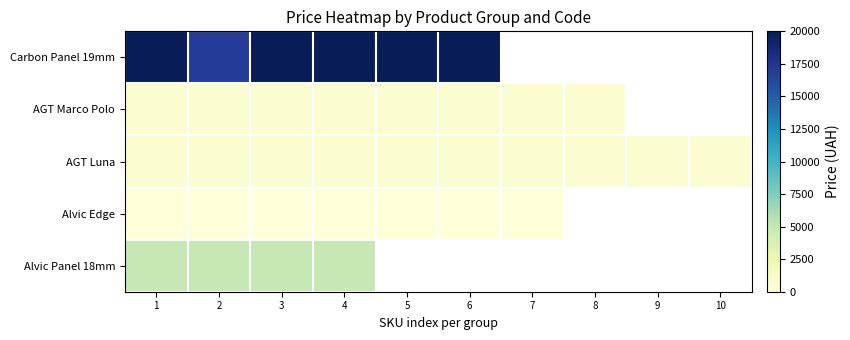

What is the average value of the AGT Luna series?

539.0